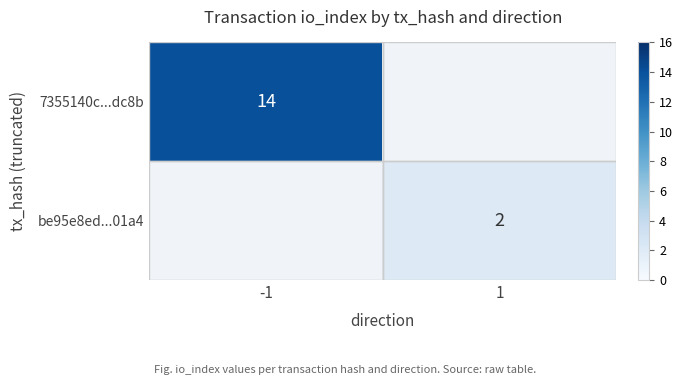

What is the greatest value displayed?

14.0